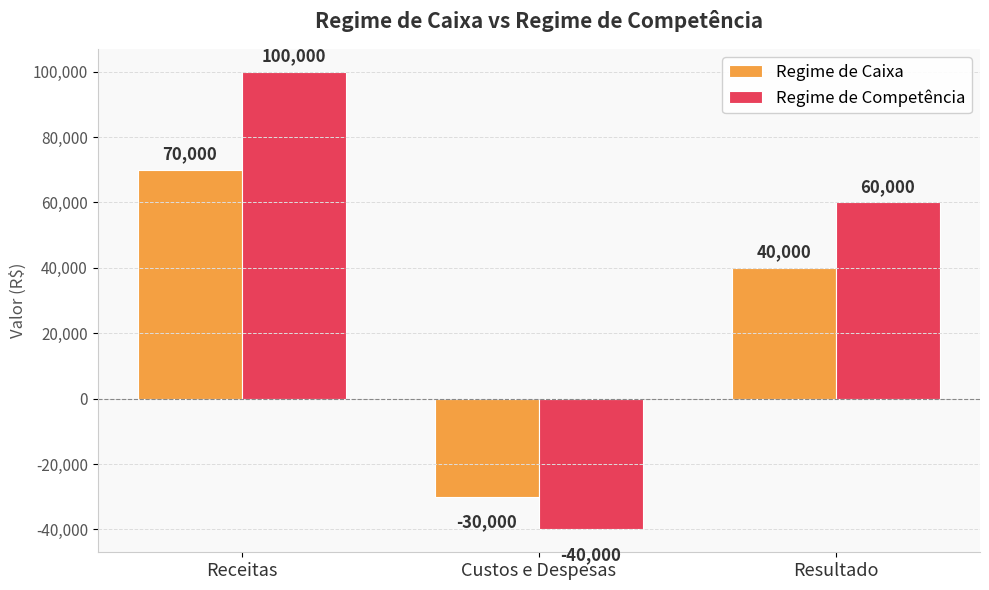

What is the difference between the maximum and minimum values in the Regime de Caixa series?

100000